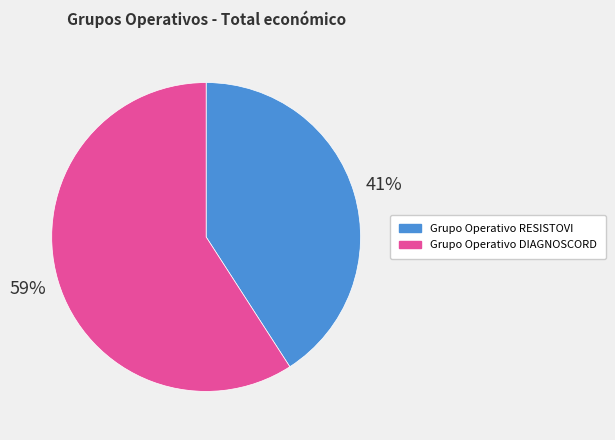

The Grupo Operativo DIAGNOSCORD slice represents 53% of the pie. True or false?

False